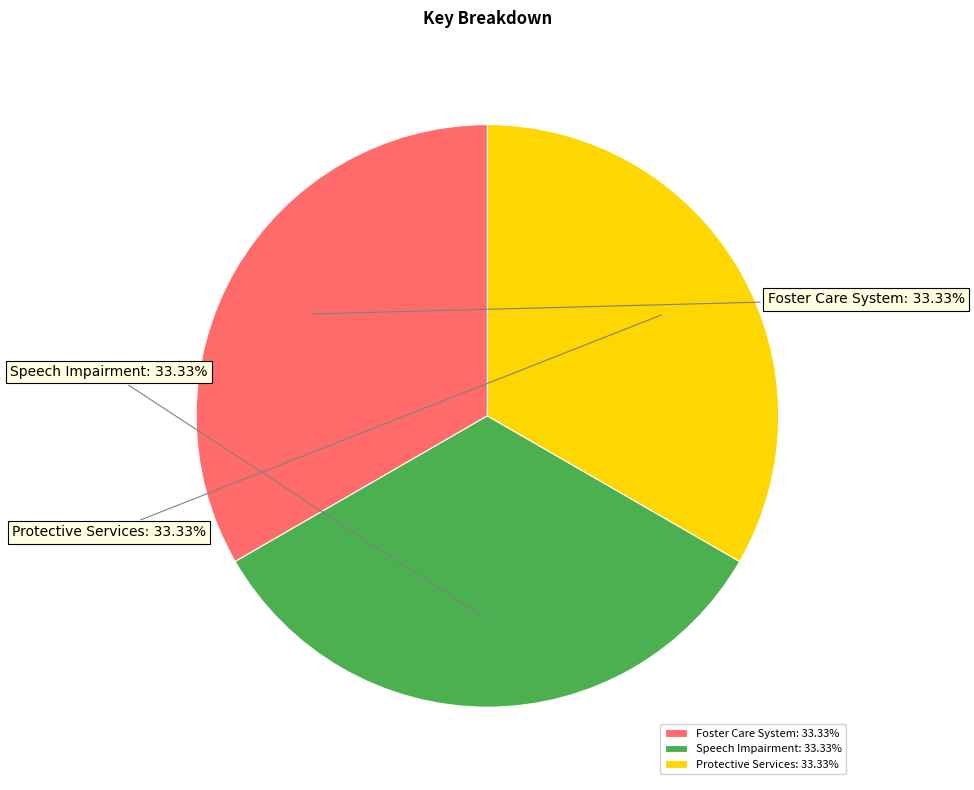

The Speech Impairment slice represents 24% of the pie. True or false?

False